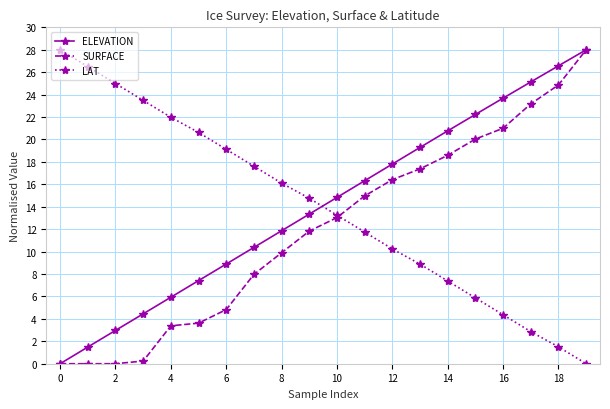

What is the greatest value displayed?

28.0